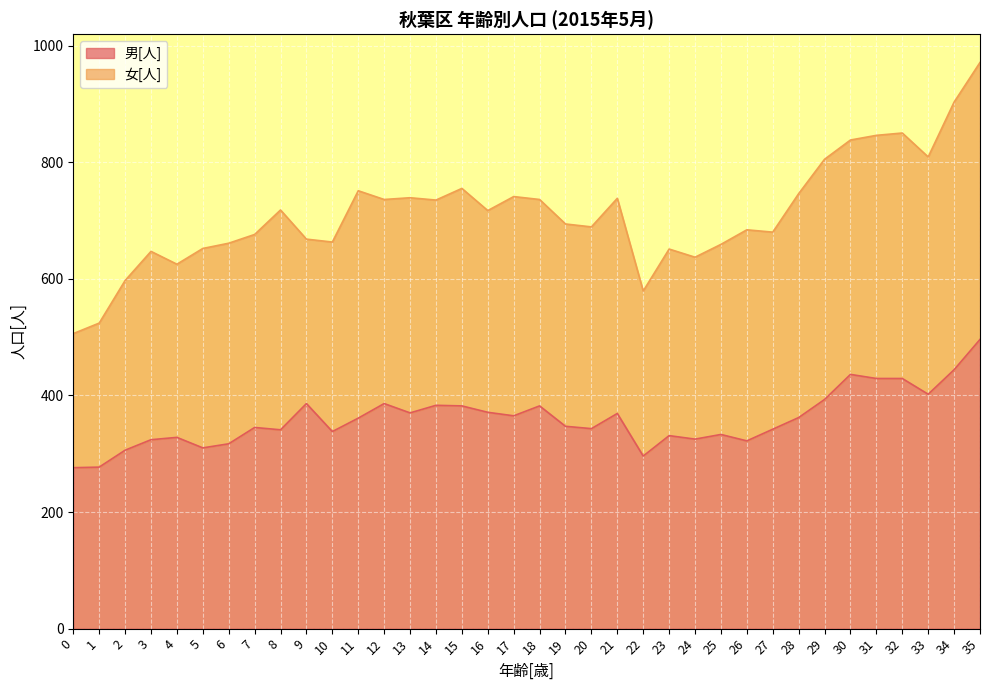

Reading left to right, what are all the values shown in this chart?

276	277	306	324	328	310	317	345	341	386	338	361	386	370	383	382	371	365	382	347	343	369	296	331	325	333	322	342	362	393	436	429	429	402	444	496